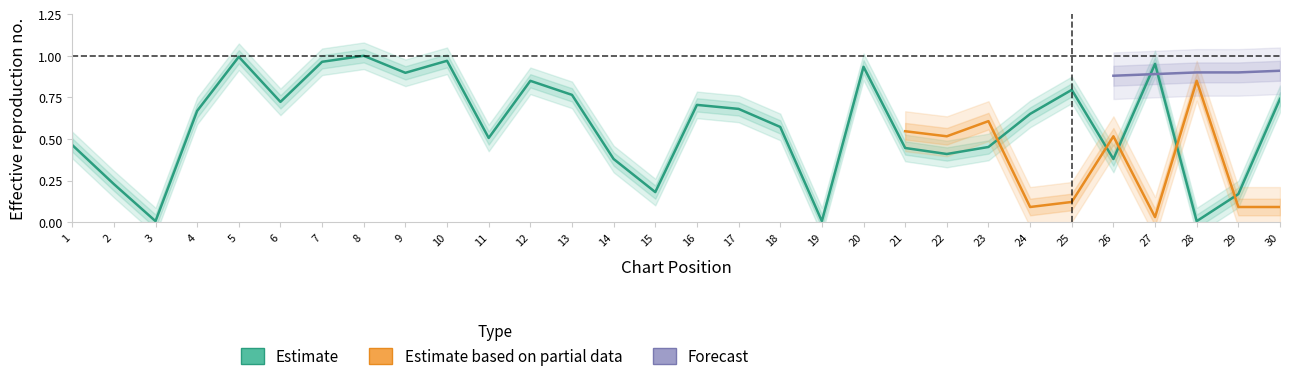

Which label corresponds to the smallest value in the chart?

3